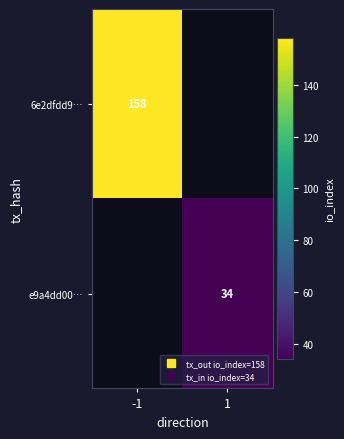

Rank the series by their maximum value, from highest to lowest.

6e2dfdd9…, e9a4dd00…